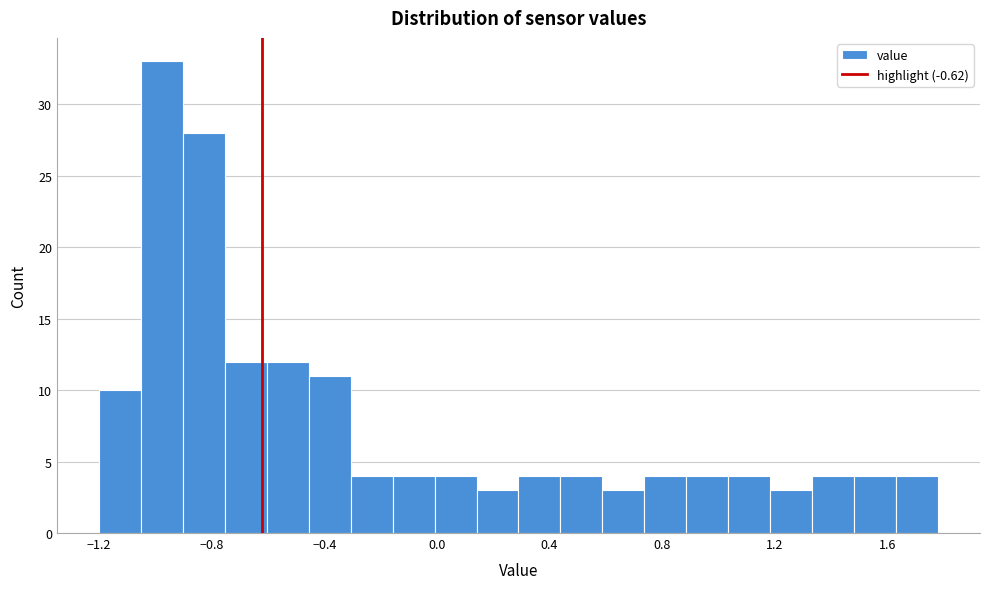

Read against the x-axis, roughly where is the centre of the tallest bar?

-1.00